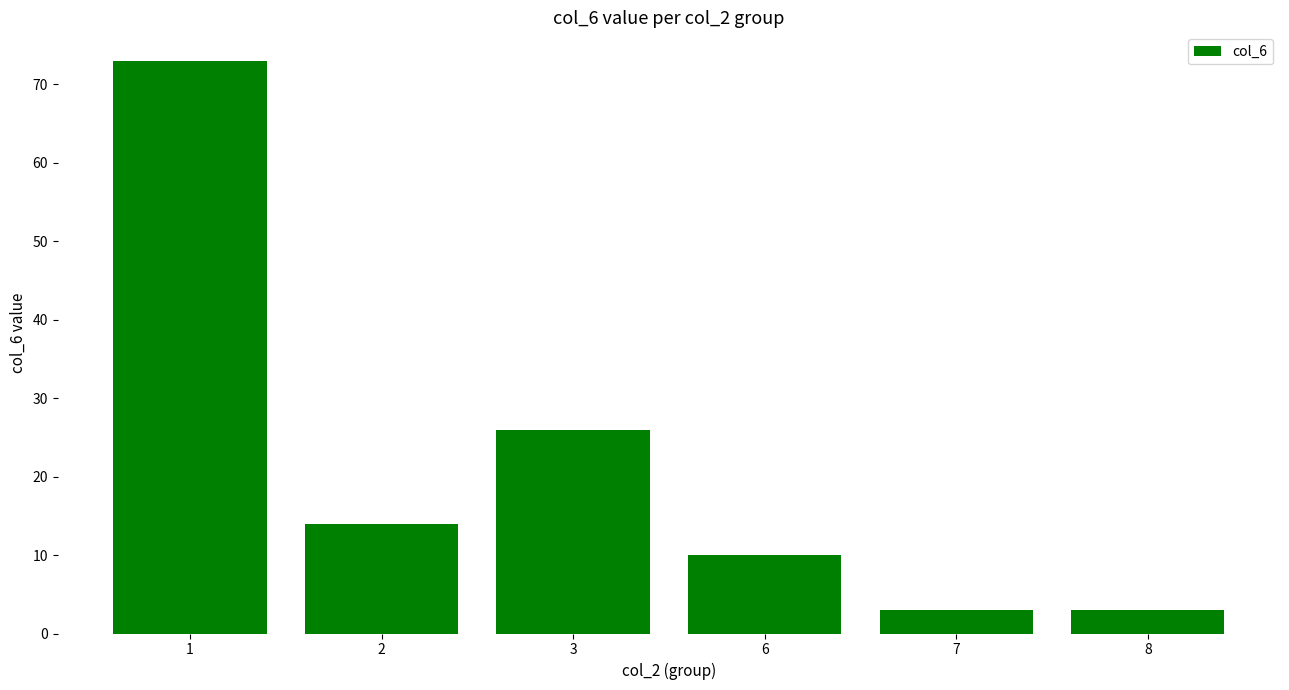

How many values are below 14?

3